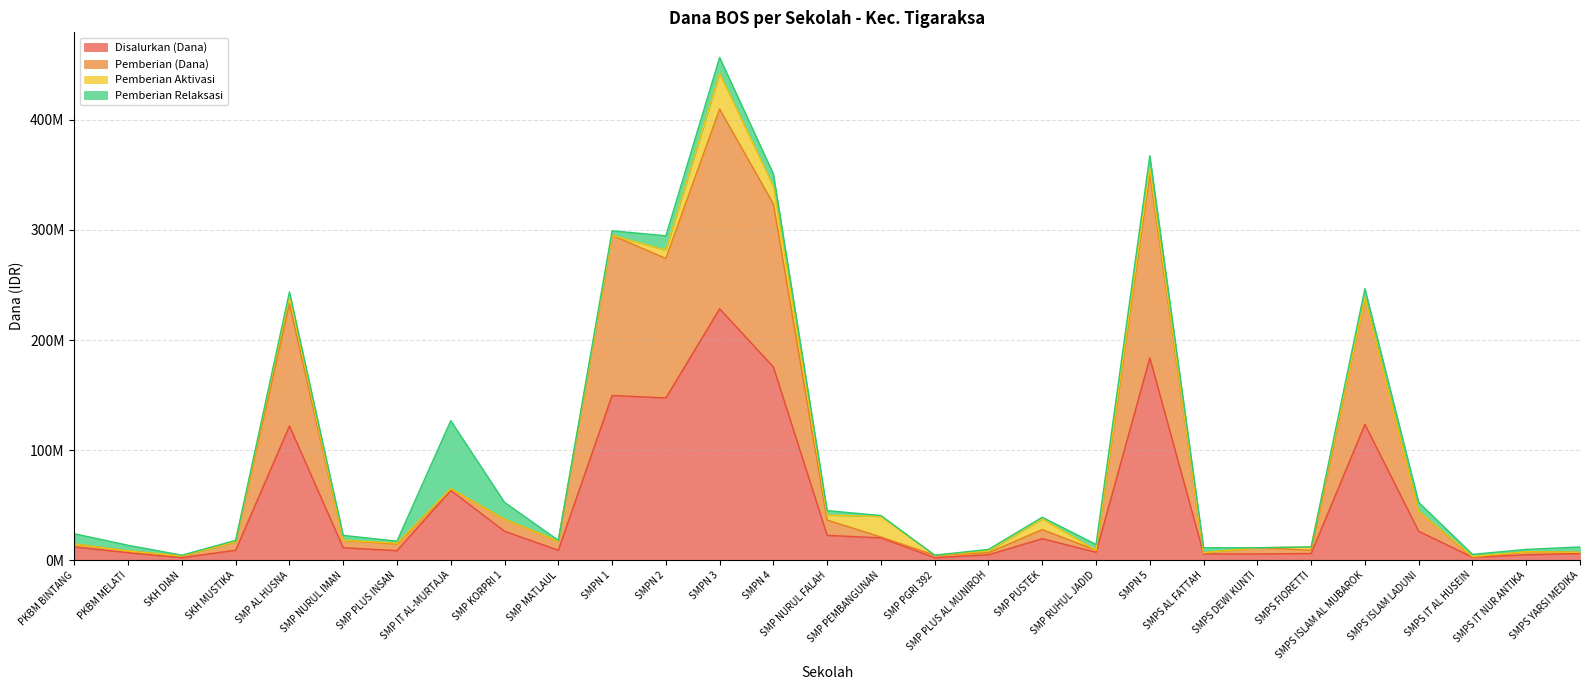

At how many categories does at least one series exceed 79112235?

7